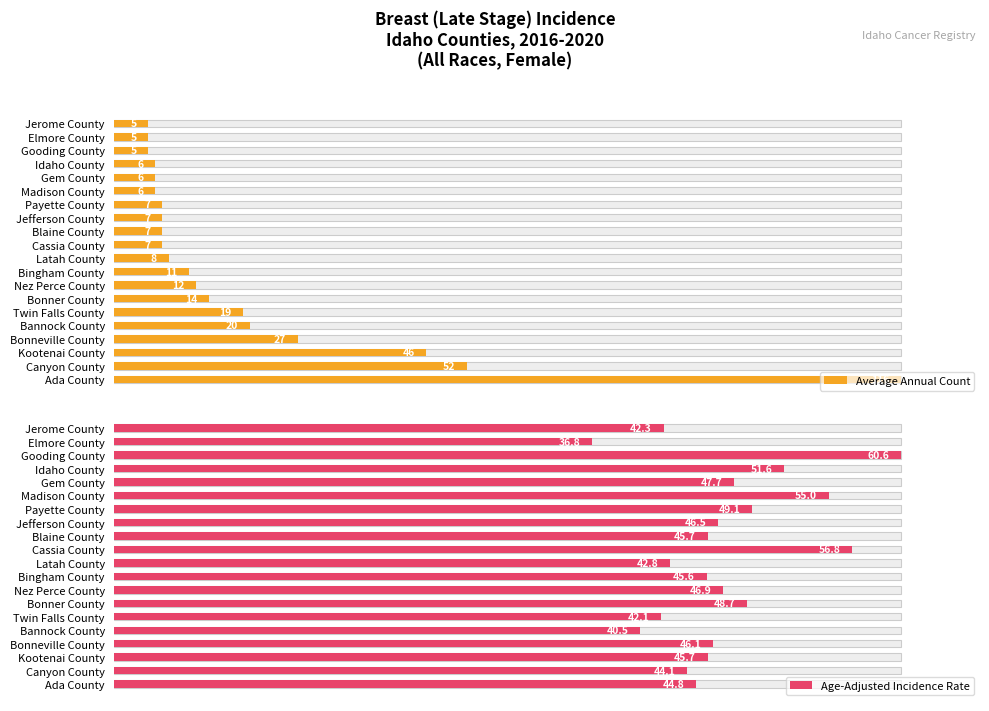

Rank the series by their maximum value, from highest to lowest.

Average Annual Count, Age-Adjusted Incidence Rate